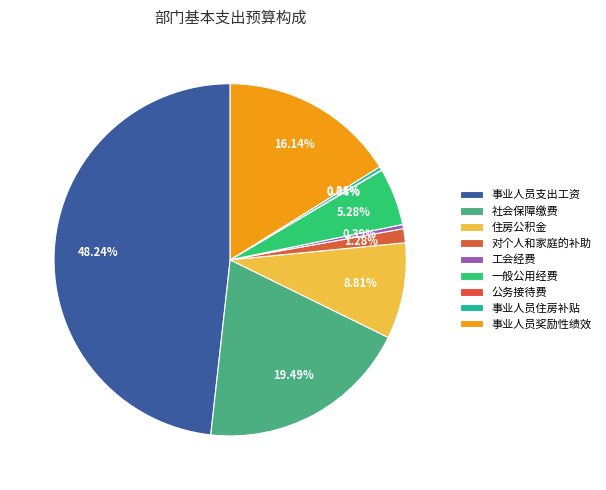

The 公务接待费 slice represents 0% of the pie. True or false?

True